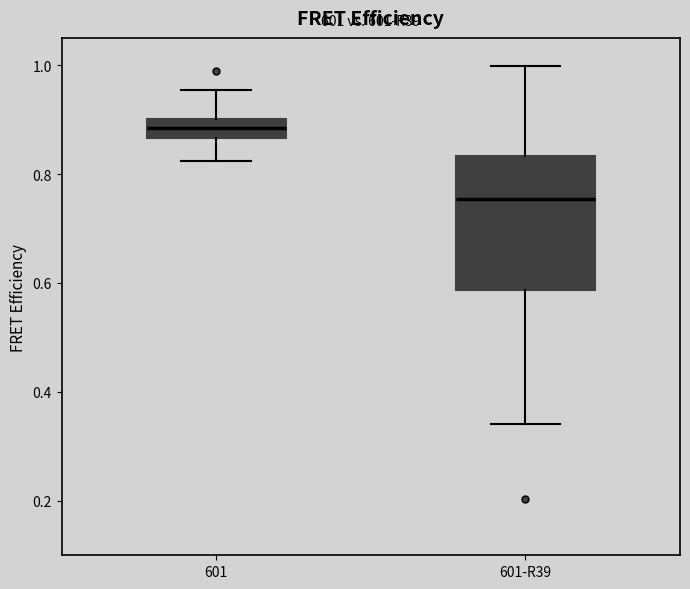

Reading left to right, transcribe this box plot: for each box, give where its median line is, the range the box spans, and where its two whiskers end, as read against the y-axis. The values are not printed on the chart, so give them approximately, as read against the axis.

601: median 0.88, box 0.86 to 0.90, whiskers 0.82 to 0.96
601-R39: median 0.76, box 0.58 to 0.84, whiskers 0.34 to 1.00